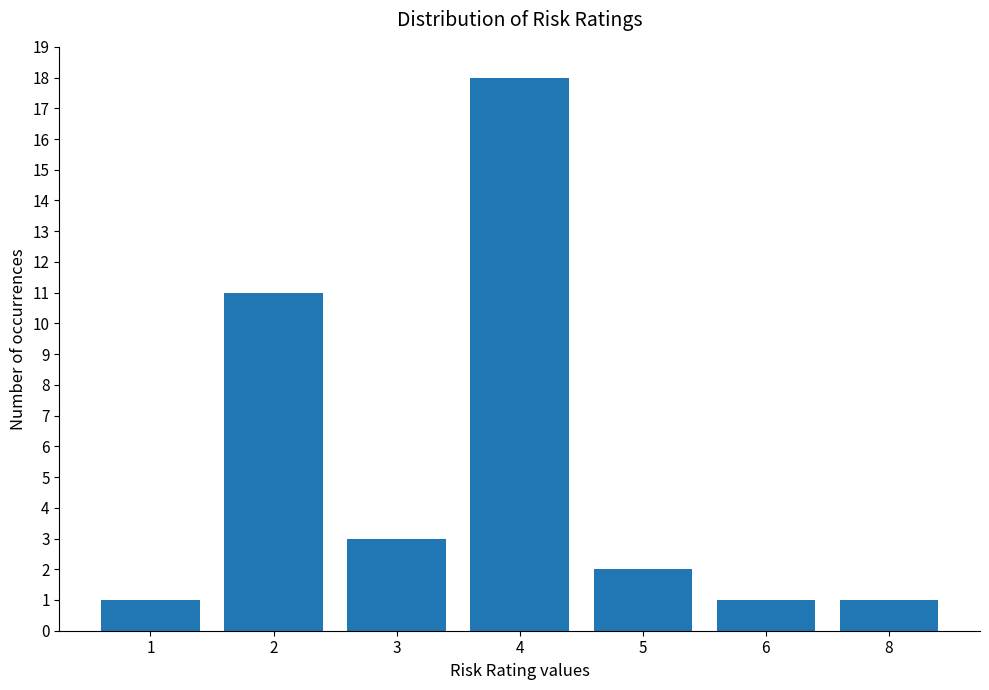

How many data points are less than 2?

3